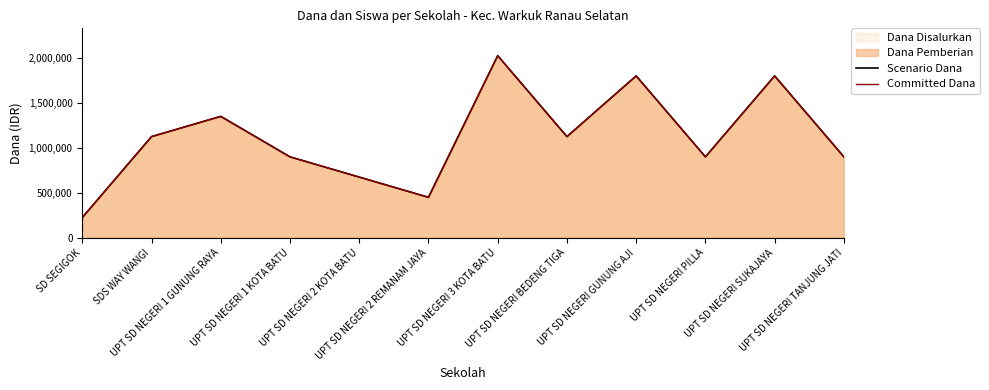

At which category is the sum across all series the highest?

UPT SD NEGERI 3 KOTA BATU